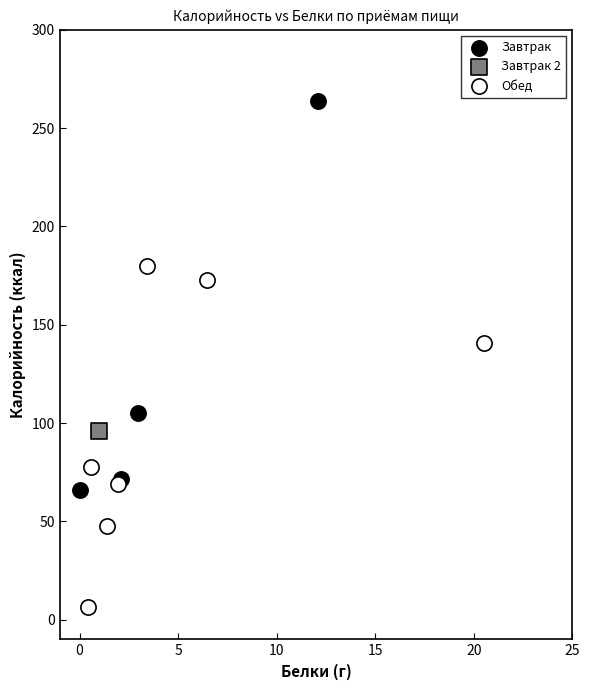

Which series contains the lowest Y value?

Обед